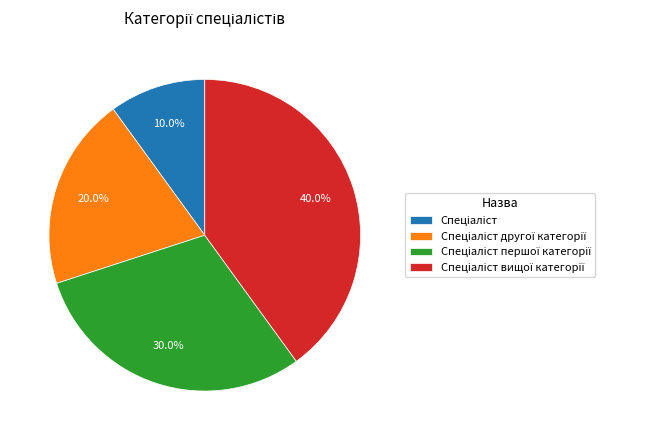

Is there a majority slice in this chart?

No